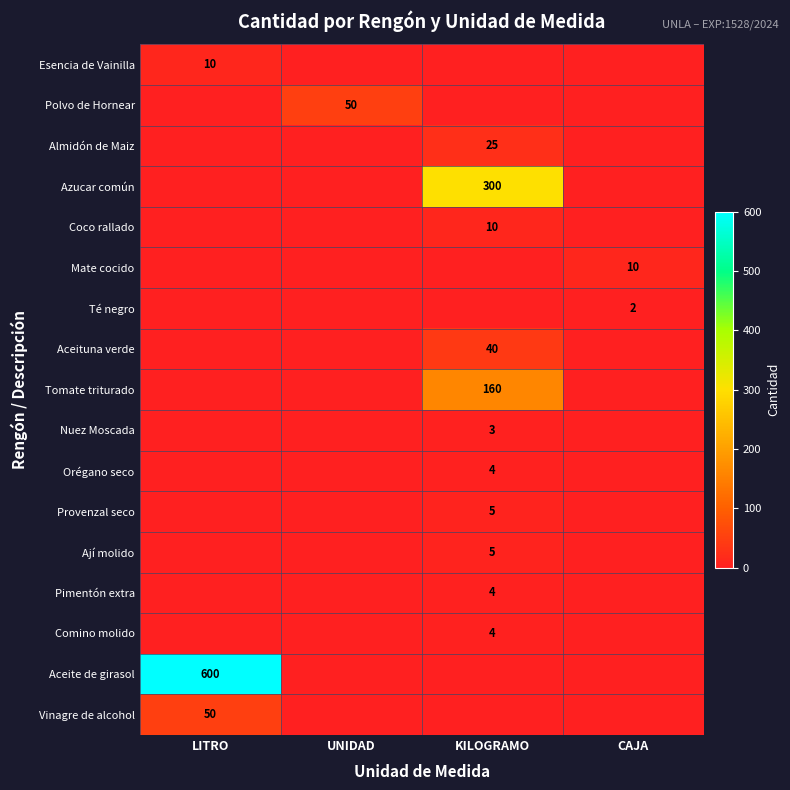

At which category is the sum across all series the highest?

LITRO